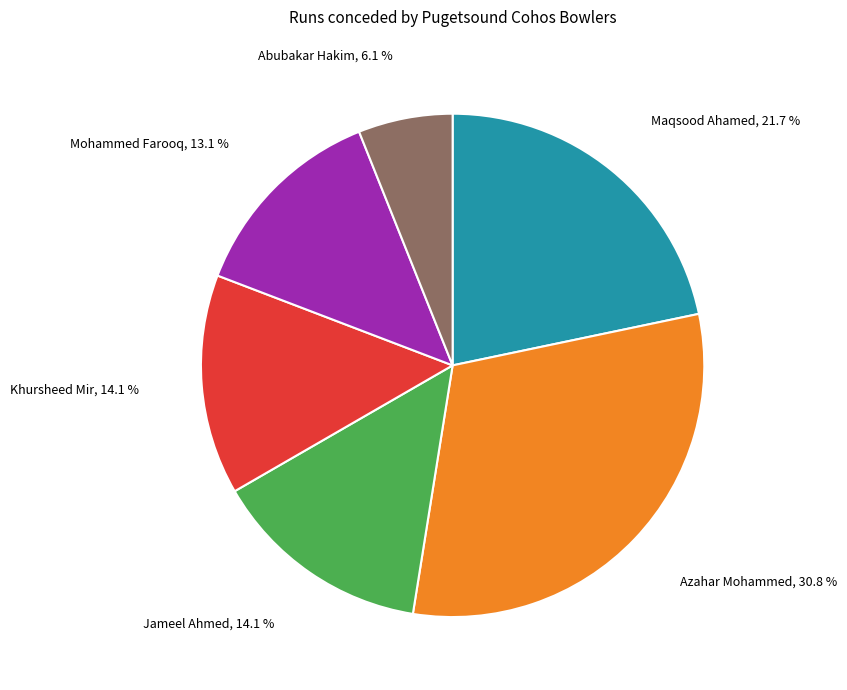

How many segments does this pie chart have?

6